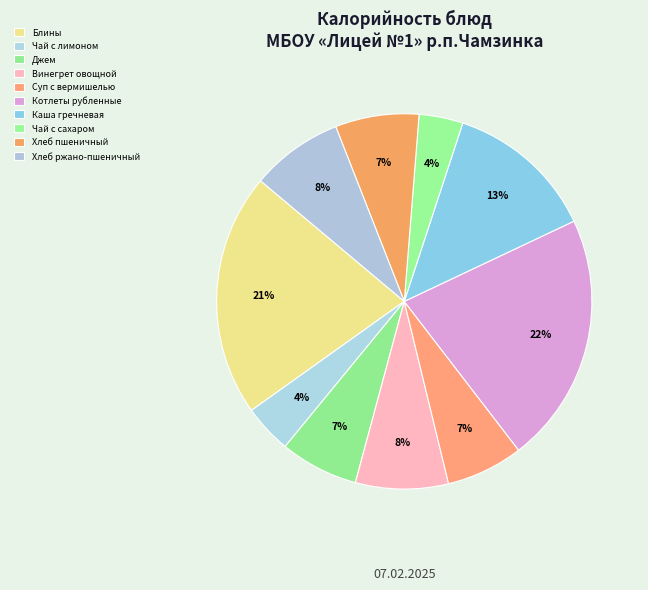

Count the number of slices in the pie.

10